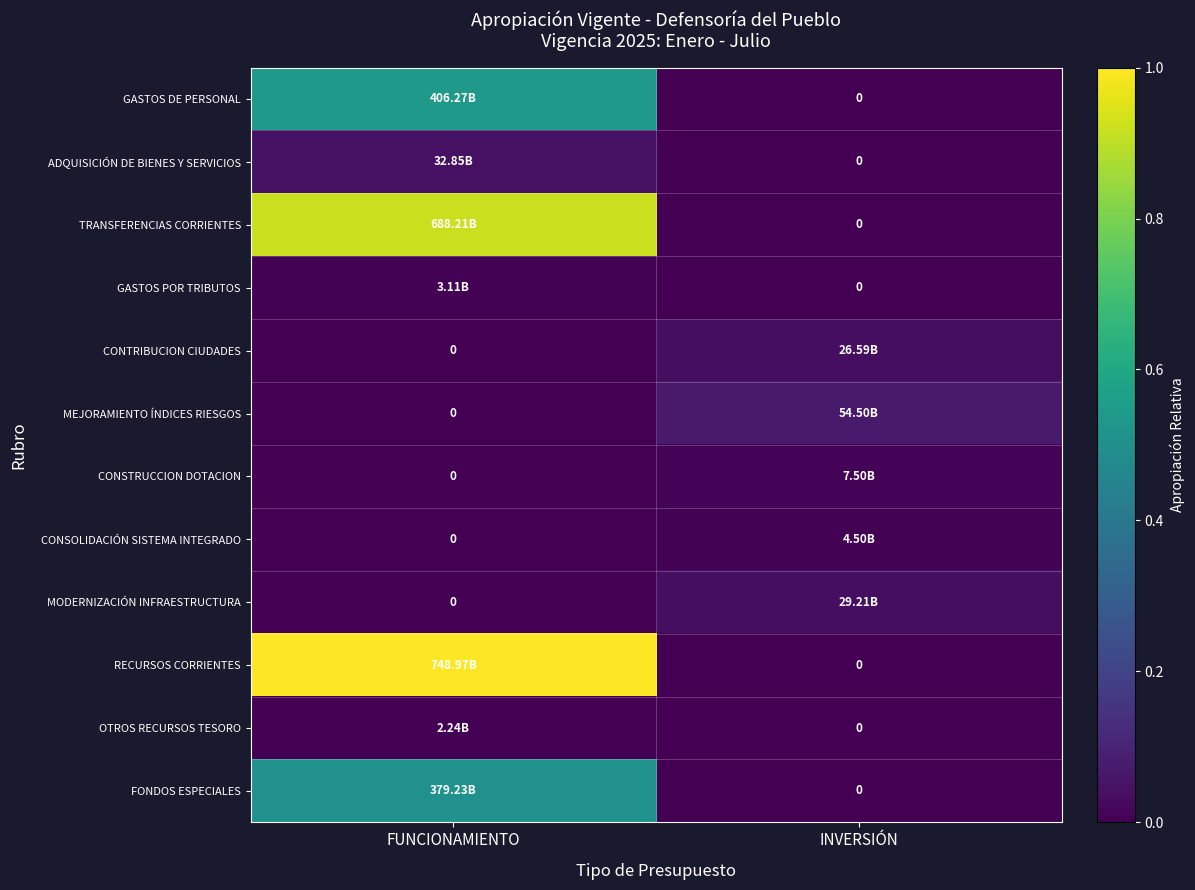

At which category is the sum across all series the highest?

FUNCIONAMIENTO